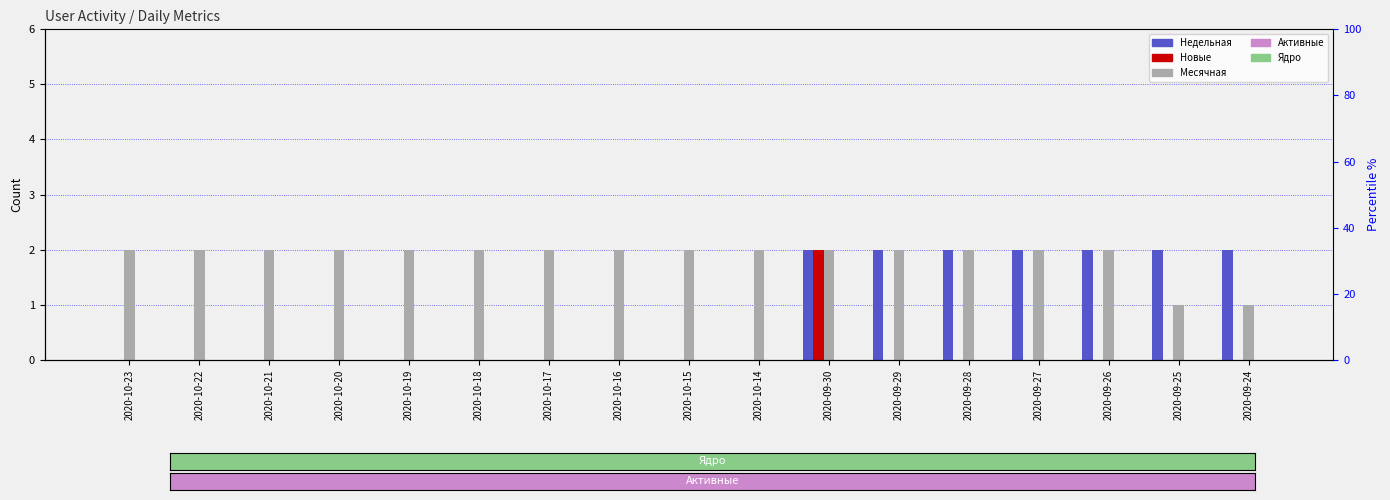

Reading left to right, what are all the values shown in this chart?

Недельная: 2020-10-23=0	2020-10-22=0	2020-10-21=0	2020-10-20=0	2020-10-19=0	2020-10-18=0	2020-10-17=0	2020-10-16=0	2020-10-15=0	2020-10-14=0	2020-09-30=2	2020-09-29=2	2020-09-28=2	2020-09-27=2	2020-09-26=2	2020-09-25=2	2020-09-24=2
Новые: 2020-10-23=0	2020-10-22=0	2020-10-21=0	2020-10-20=0	2020-10-19=0	2020-10-18=0	2020-10-17=0	2020-10-16=0	2020-10-15=0	2020-10-14=0	2020-09-30=2	2020-09-29=0	2020-09-28=0	2020-09-27=0	2020-09-26=0	2020-09-25=0	2020-09-24=0
Месячная: 2020-10-23=2	2020-10-22=2	2020-10-21=2	2020-10-20=2	2020-10-19=2	2020-10-18=2	2020-10-17=2	2020-10-16=2	2020-10-15=2	2020-10-14=2	2020-09-30=2	2020-09-29=2	2020-09-28=2	2020-09-27=2	2020-09-26=2	2020-09-25=1	2020-09-24=1
Активные: 2020-10-23=0	2020-10-22=0	2020-10-21=0	2020-10-20=0	2020-10-19=0	2020-10-18=0	2020-10-17=0	2020-10-16=0	2020-10-15=0	2020-10-14=0	2020-09-30=0	2020-09-29=0	2020-09-28=0	2020-09-27=0	2020-09-26=0	2020-09-25=0	2020-09-24=0
Ядро: 2020-10-23=0	2020-10-22=0	2020-10-21=0	2020-10-20=0	2020-10-19=0	2020-10-18=0	2020-10-17=0	2020-10-16=0	2020-10-15=0	2020-10-14=0	2020-09-30=0	2020-09-29=0	2020-09-28=0	2020-09-27=0	2020-09-26=0	2020-09-25=0	2020-09-24=0